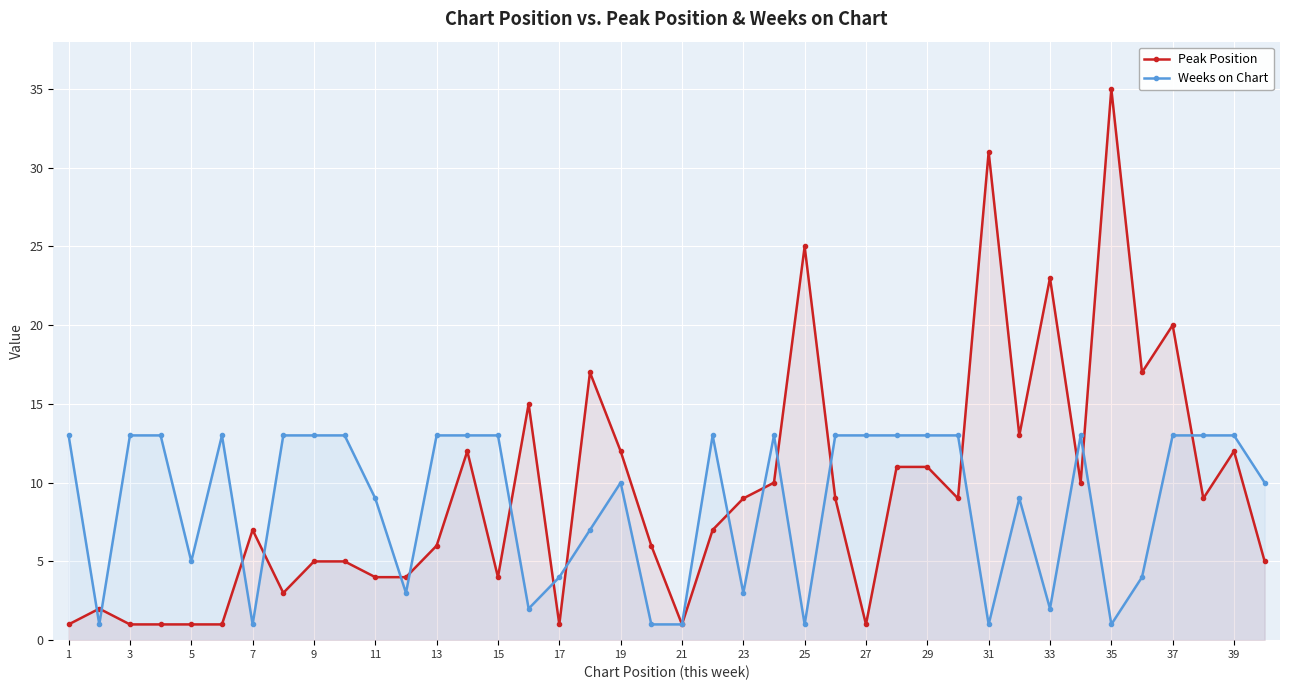

How many intersections are there between Peak Position and Weeks on Chart?

17